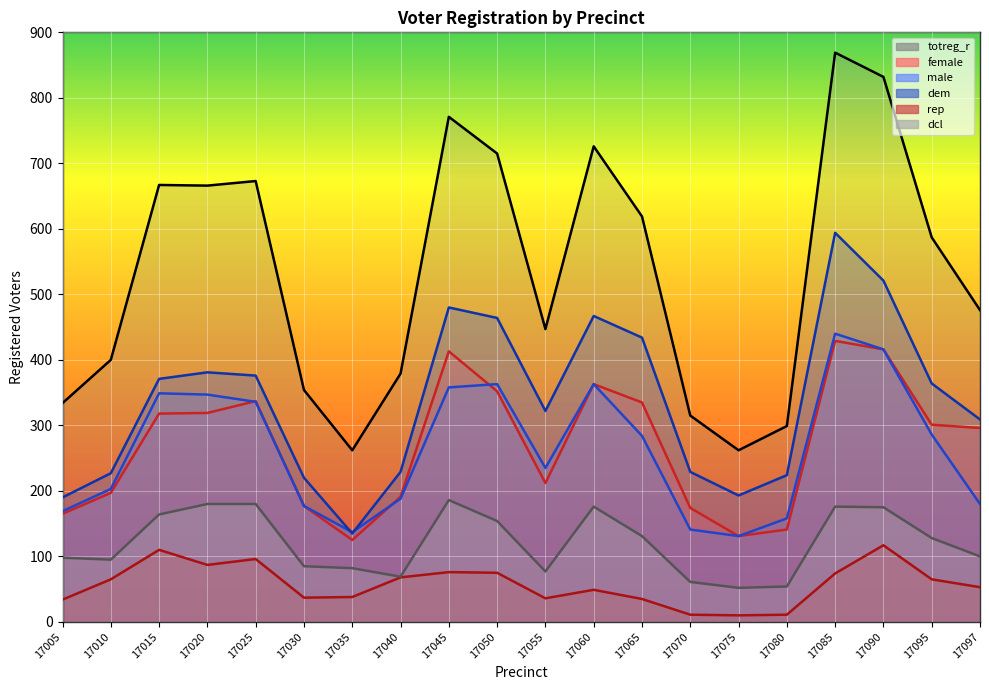

The dcl series shows 313 at 17090. True or false?

False